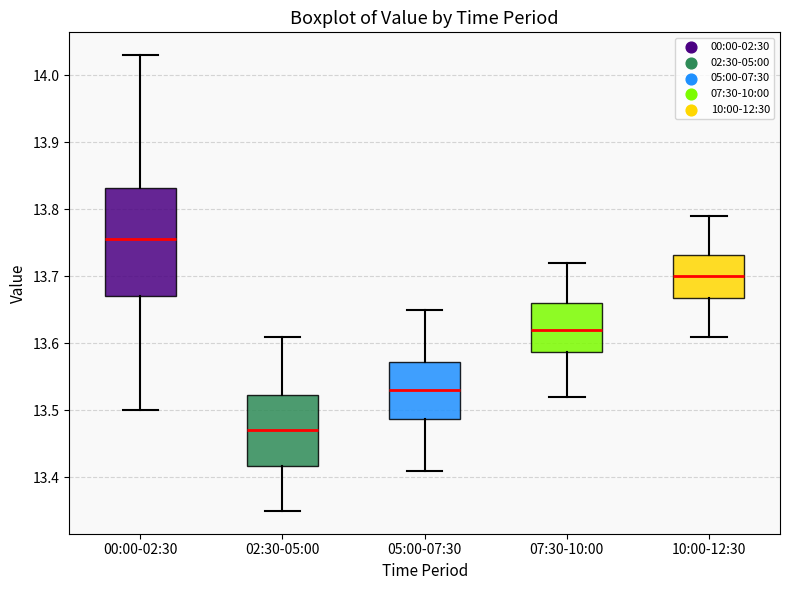

Where does the median line of the box for 00:00-02:30 sit on the y-axis? The values are not printed on the chart, so give them approximately, as read against the axis.

13.76